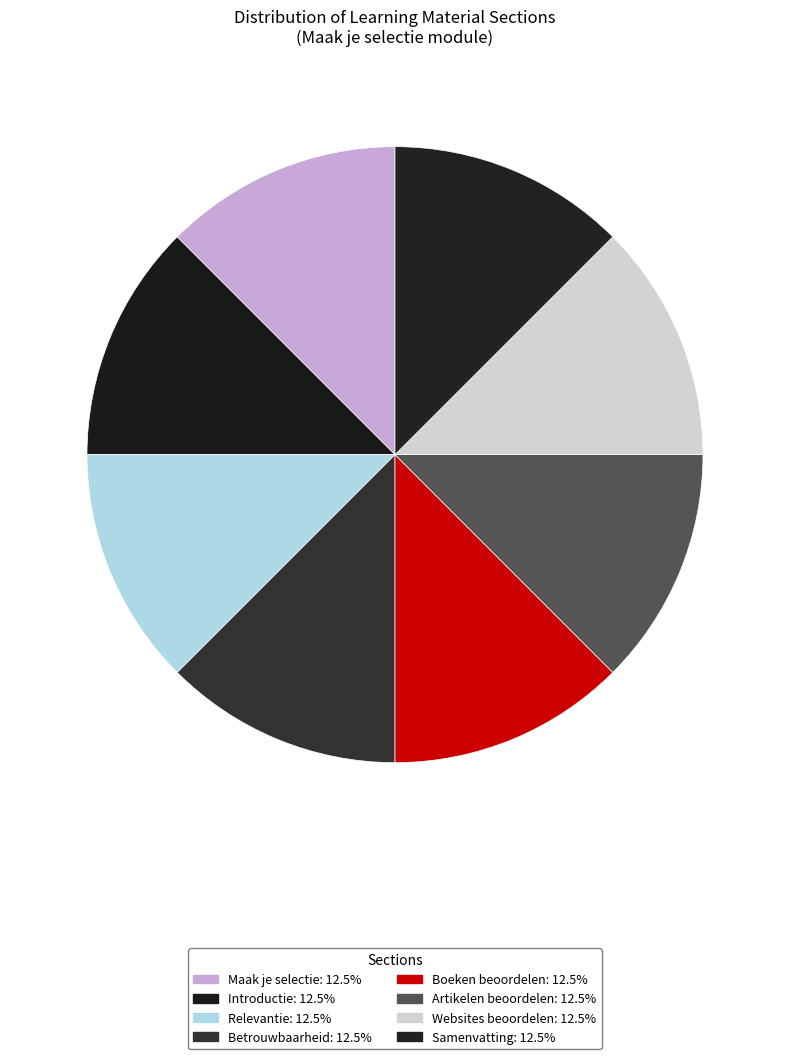

How many segments does this pie chart have?

8